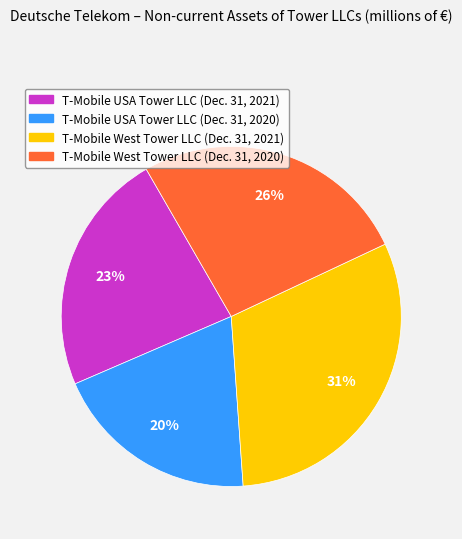

To the nearest percent, what is the combined percentage of T-Mobile USA Tower LLC (Dec. 31, 2020) and T-Mobile West Tower LLC (Dec. 31, 2020)?

46%